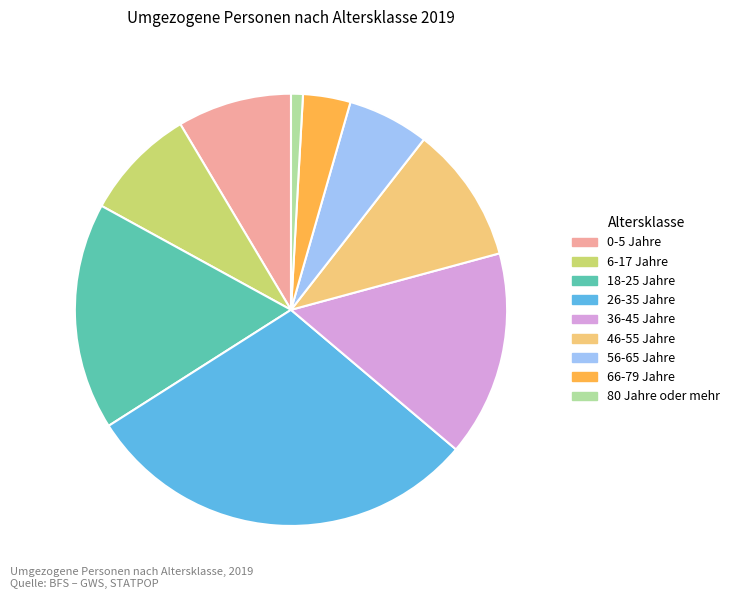

Do 0-5 Jahre and 26-35 Jahre together represent more than half of the pie?

No